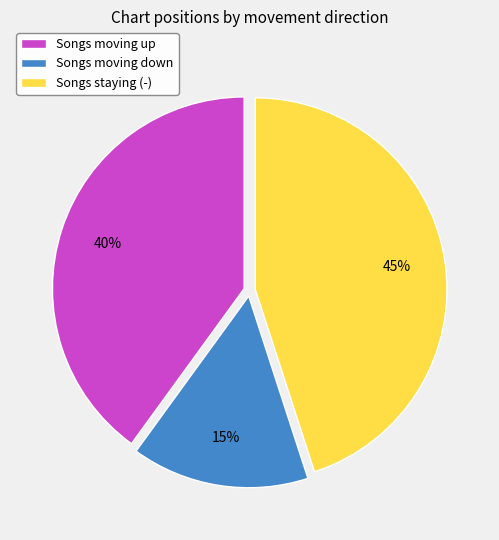

Is it true that Songs moving down is 15% of the pie?

True